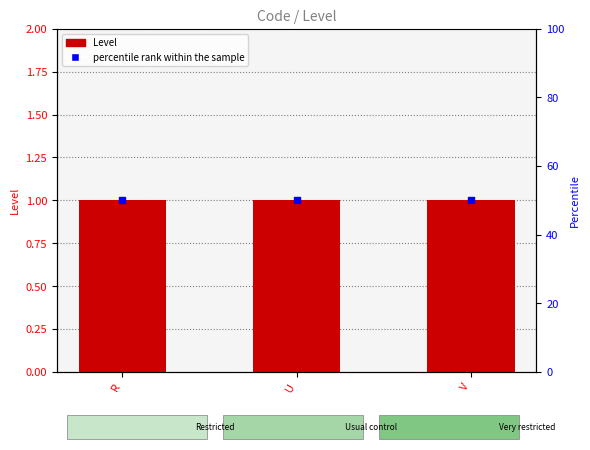

What are all the series names shown in the legend?

Level, percentile rank within the sample